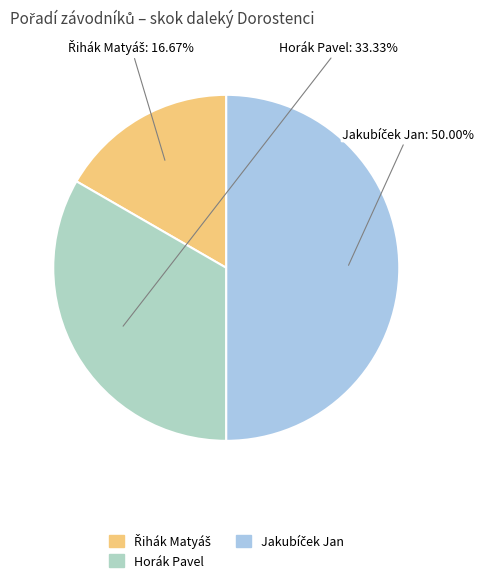

Is Horák Pavel the majority of the pie?

No